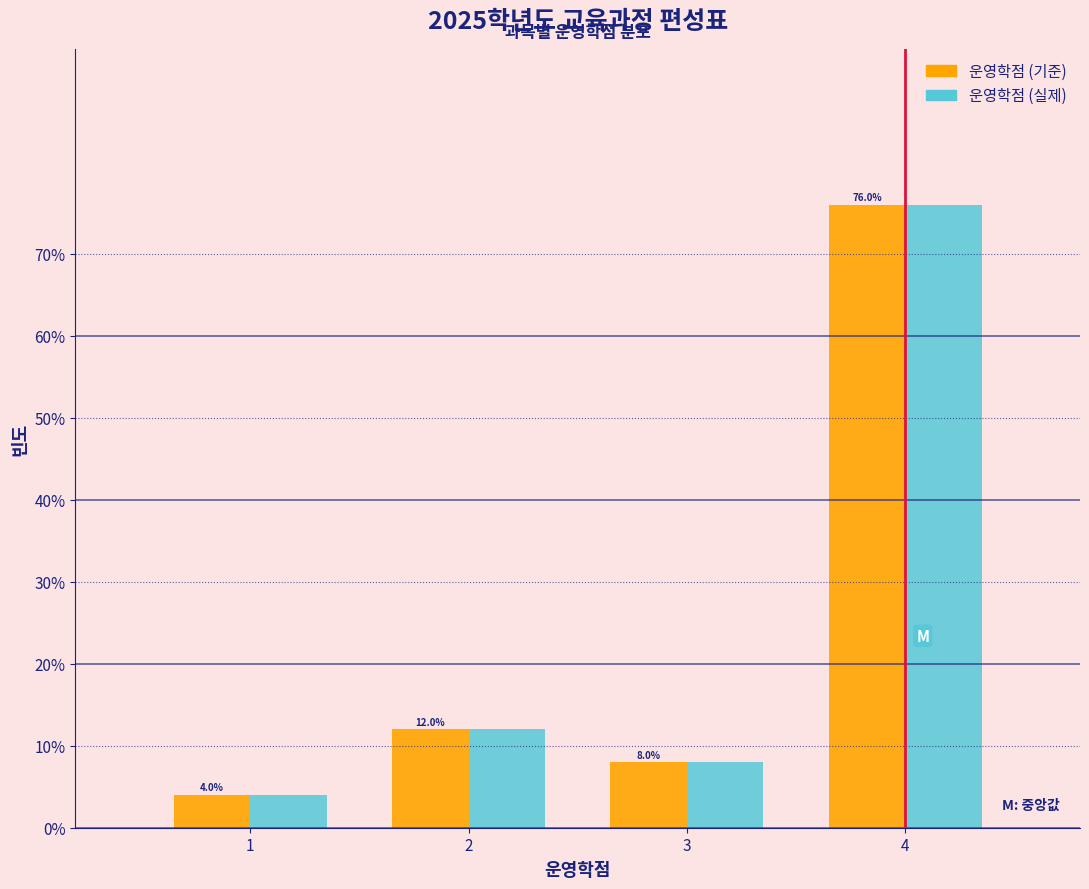

Reading right to left, extract all data points from this chart.

운영학점 (기준): 4=76	3=8	2=12	1=4
운영학점 (실제): 4=76	3=8	2=12	1=4